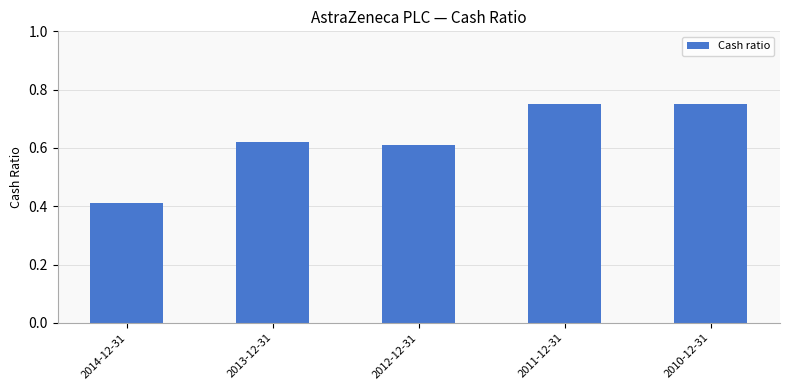

What is the value of the 1st bar from the left?

0.4